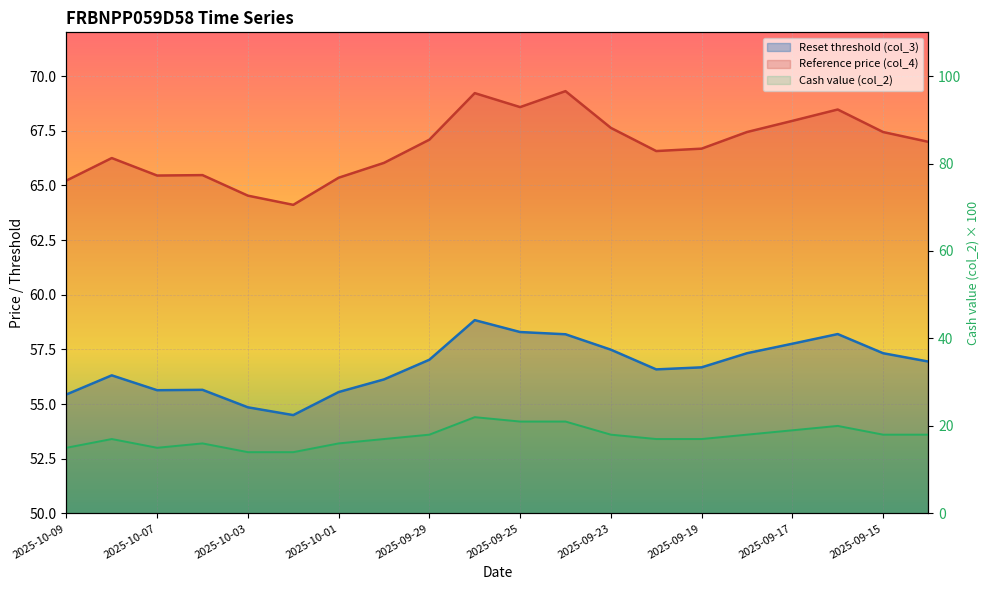

True or false: Reference price (col_4) and Reset threshold (col_3) cross at least once.

False